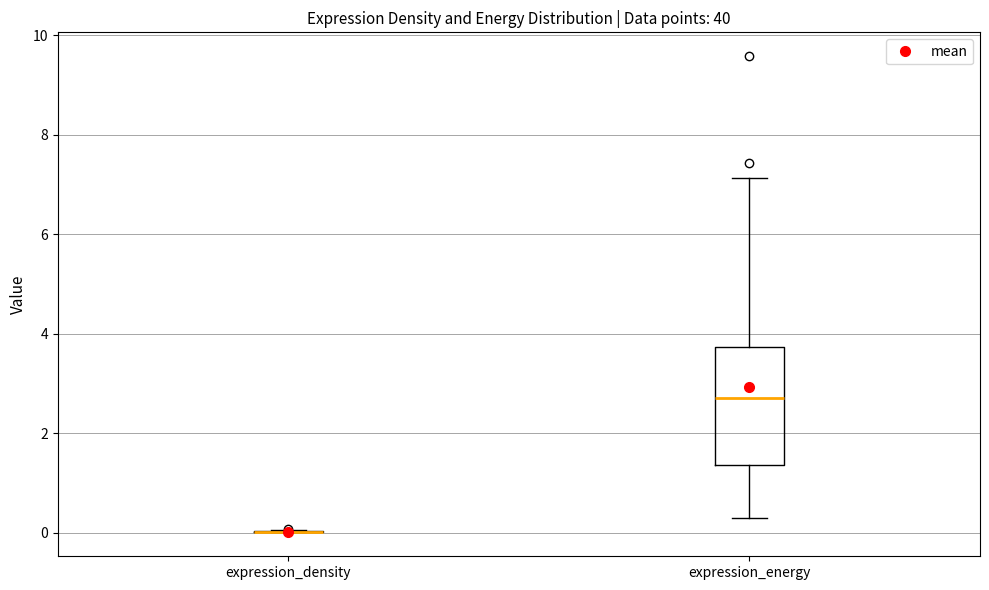

Where does the upper whisker of the box for expression_energy end on the y-axis? The values are not printed on the chart, so give them approximately, as read against the axis.

7.2